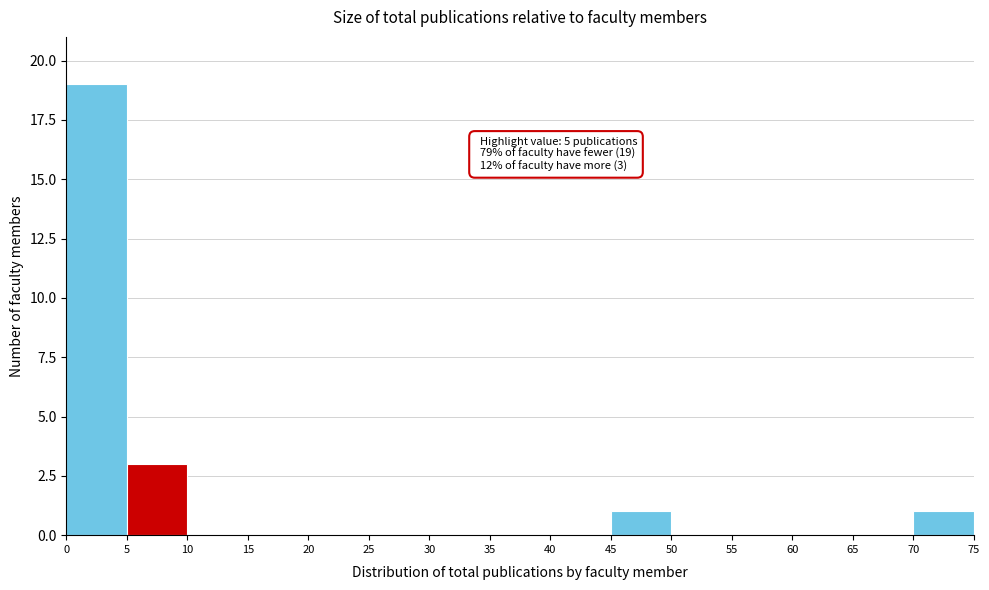

Over which range of the x-axis is the bar tallest?

0 to 5